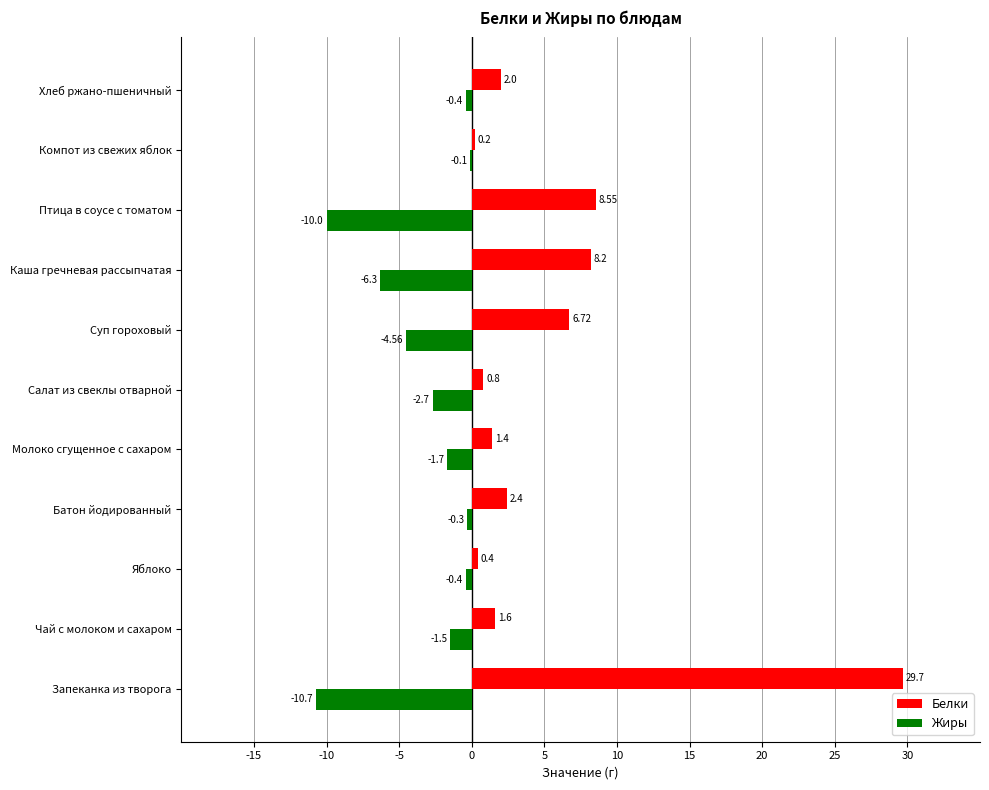

Where is Белки nearest to the value 14?

Птица в соусе с томатом